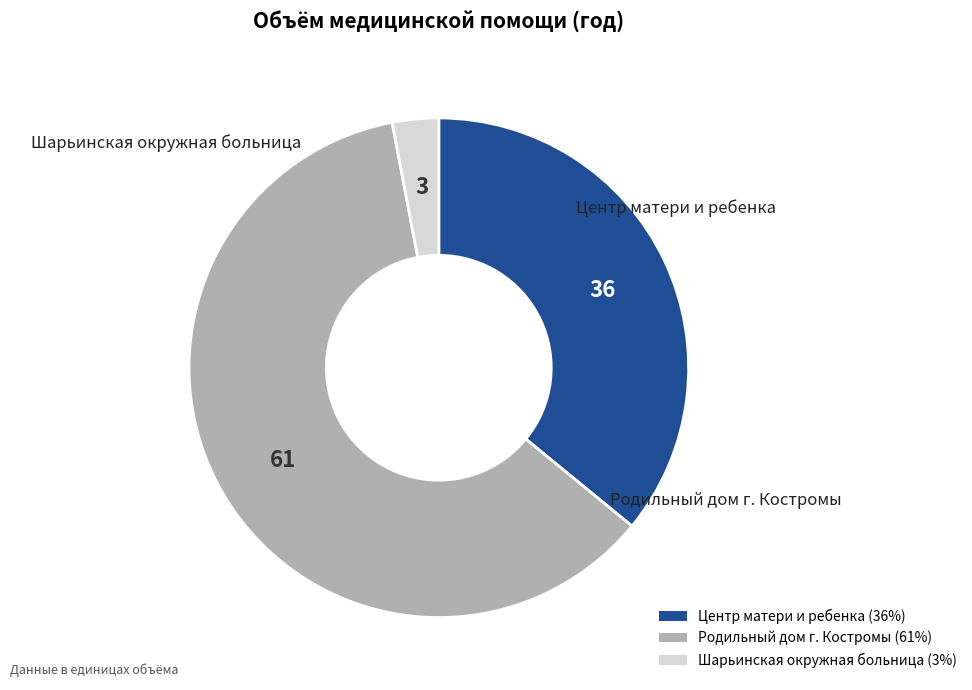

Does any single category account for the majority?

Yes